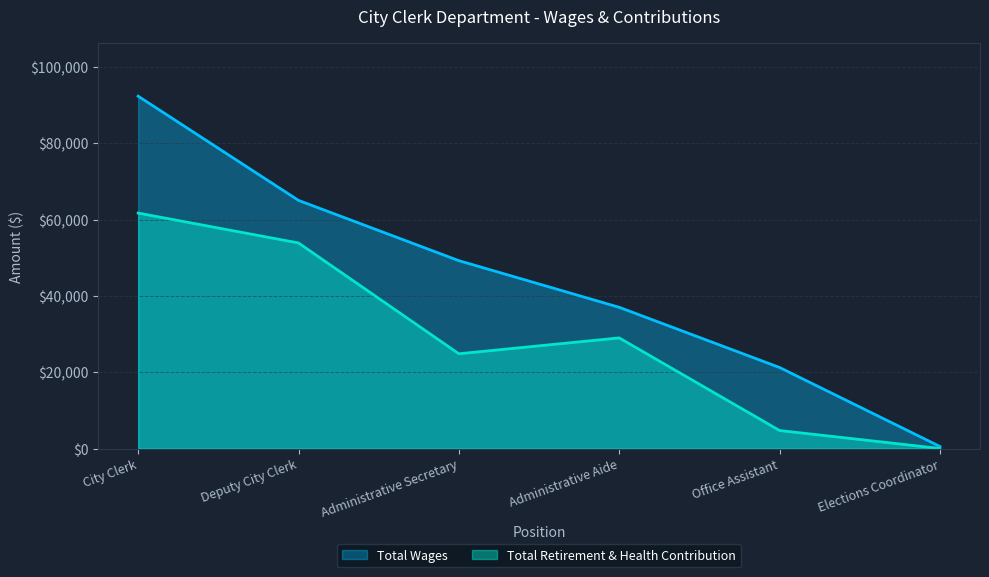

The Total Retirement & Health Contribution series shows 1557 at Office Assistant. True or false?

False